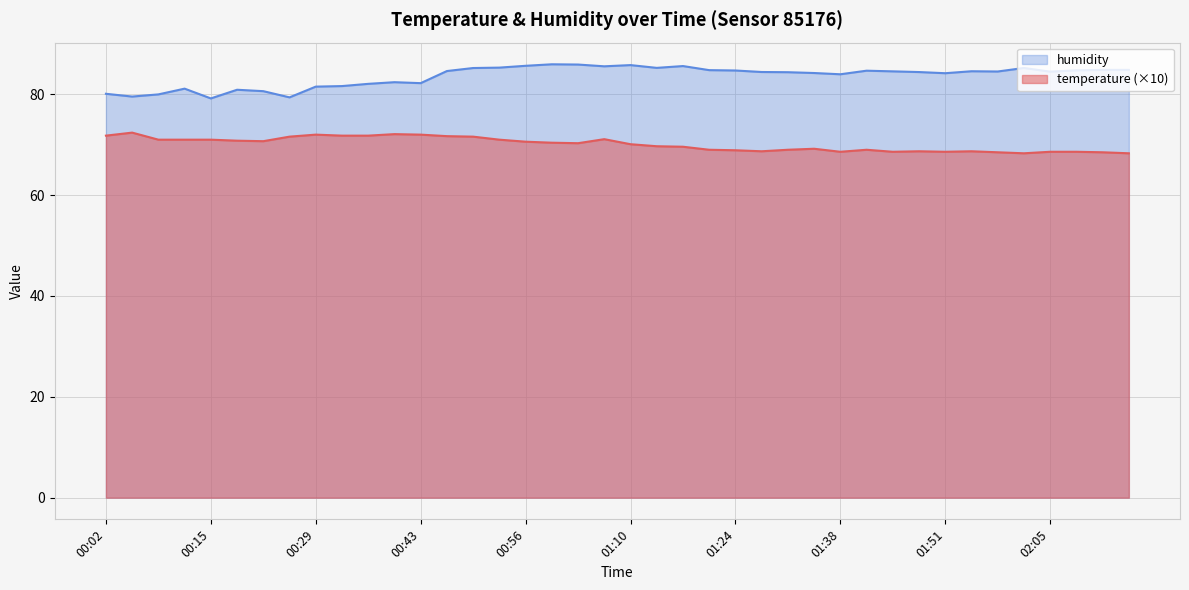

Reading left to right, what are all the values shown in this chart?

temperature: 71.8	72.4	71.0	71.0	71.0	70.8	70.7	71.6	72.0	71.8	71.8	72.1	72.0	71.7	71.6	71.0	70.6	70.4	70.3	71.1	70.1	69.7	69.6	69.0	68.9	68.7	69.0	69.2	68.6	69.0	68.6	68.7	68.6	68.7	68.5	68.3	68.6	68.6	68.5	68.3
humidity: 80.1	79.5	80.0	81.1	79.2	80.9	80.6	79.4	81.5	81.6	82.1	82.4	82.2	84.6	85.2	85.3	85.7	86.0	85.9	85.5	85.8	85.2	85.6	84.8	84.7	84.4	84.4	84.2	84.0	84.7	84.5	84.4	84.2	84.6	84.5	85.2	84.5	84.8	84.8	84.8